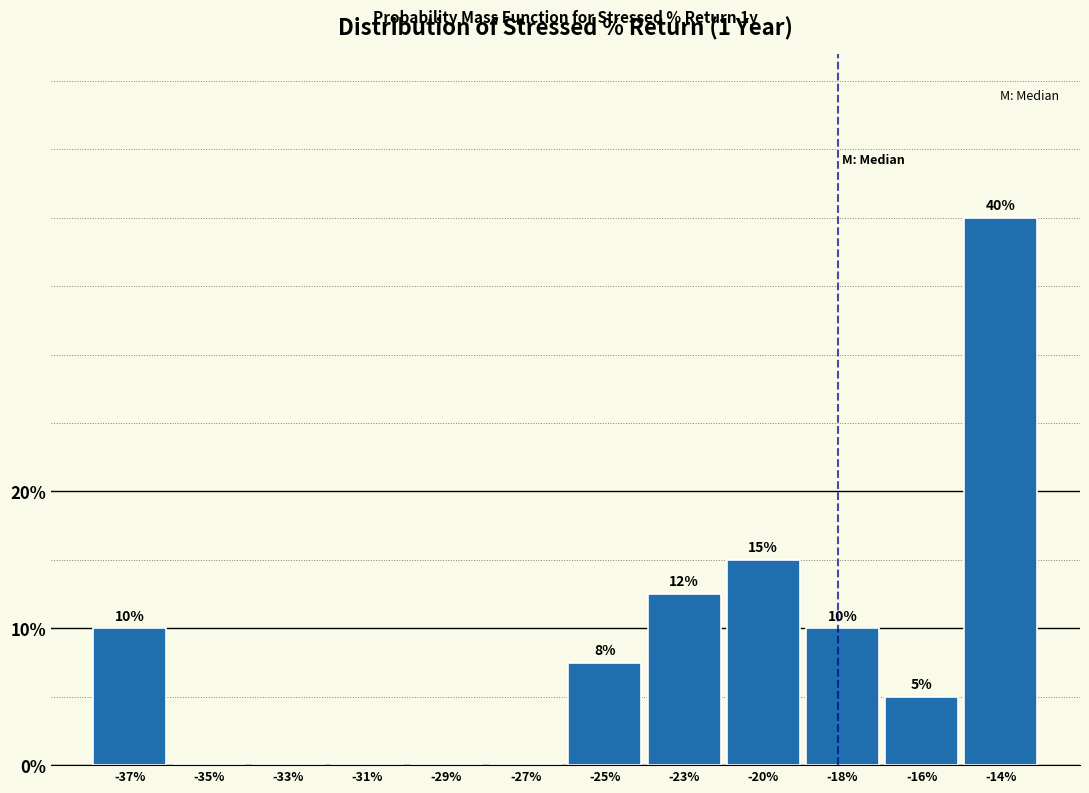

Is it true that the value at -14% is 40.0?

True